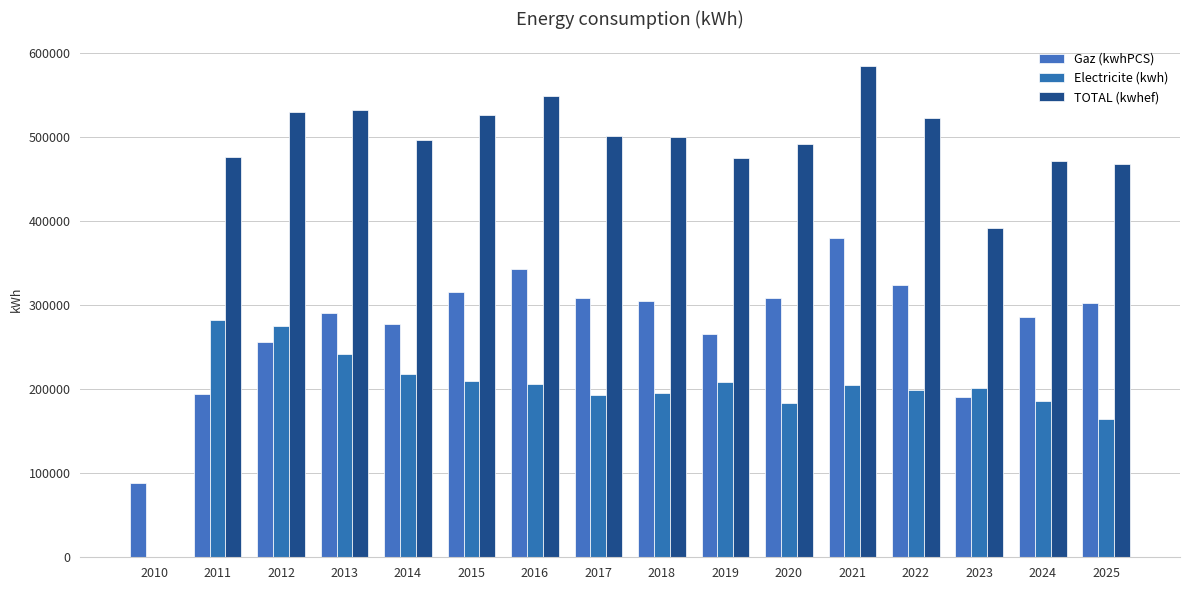

Reading left to right, transcribe all the data shown in this chart.

Gaz (kwhPCS): 2010=88301.5	2011=194671.8	2012=255739.3	2013=290712.5	2014=277999.7	2015=315626.6	2016=342712.7	2017=308427.5	2018=305410.1	2019=266231.8	2020=308517.1	2021=379541.5	2022=324413.0	2023=190241.0	2024=285999.1	2025=302713.1
Electricite (kwh): 2010=0.0	2011=282267.0	2012=274821.0	2013=241650.0	2014=218439.0	2015=210234.0	2016=206001.0	2017=193396.0	2018=195355.1	2019=208784.9	2020=183487.3	2021=205326.2	2022=198962.2	2023=201756.3	2024=185858.0	2025=164966.2
TOTAL (kwhef): 2010=0.0	2011=476938.8	2012=530561.3	2013=532362.4	2014=496438.7	2015=525860.6	2016=548713.7	2017=501823.5	2018=500765.2	2019=475016.7	2020=492004.4	2021=584867.7	2022=523375.2	2023=391997.3	2024=471857.1	2025=467679.3